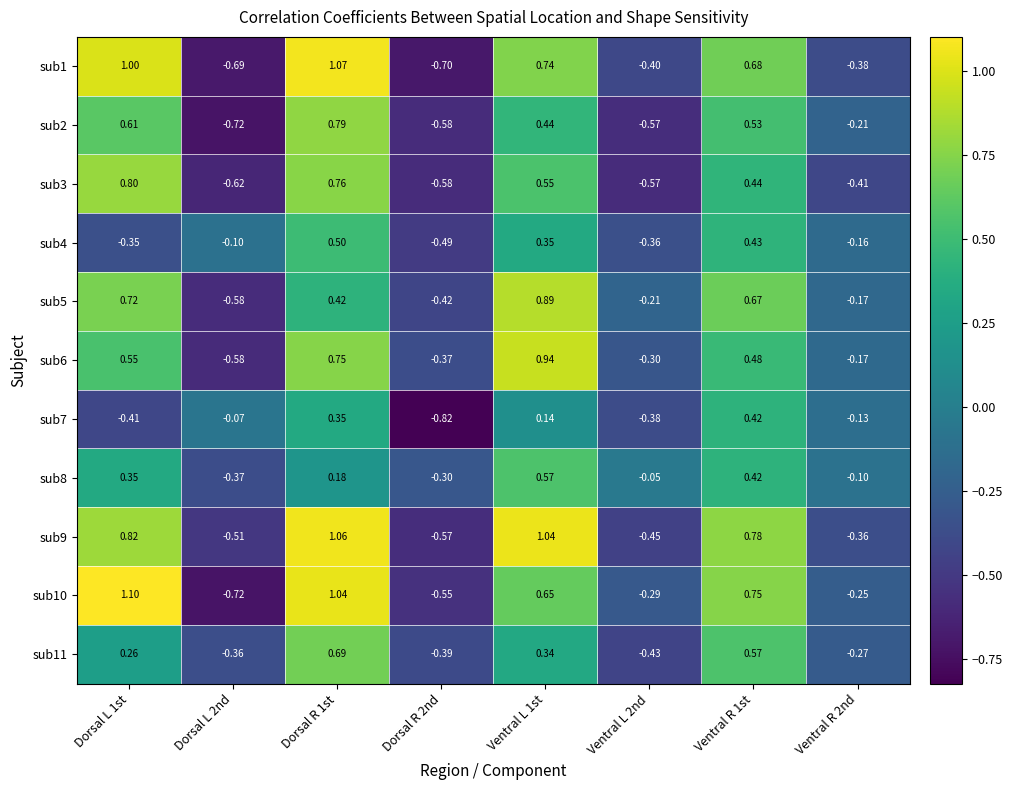

Is the value of sub8 at Ventral R 2nd greater than the value of sub9 at Dorsal L 2nd?

Yes